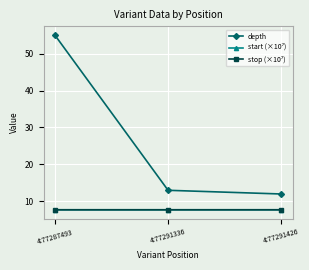

The value of depth at 4:77291426 is 12.0. True or false?

True